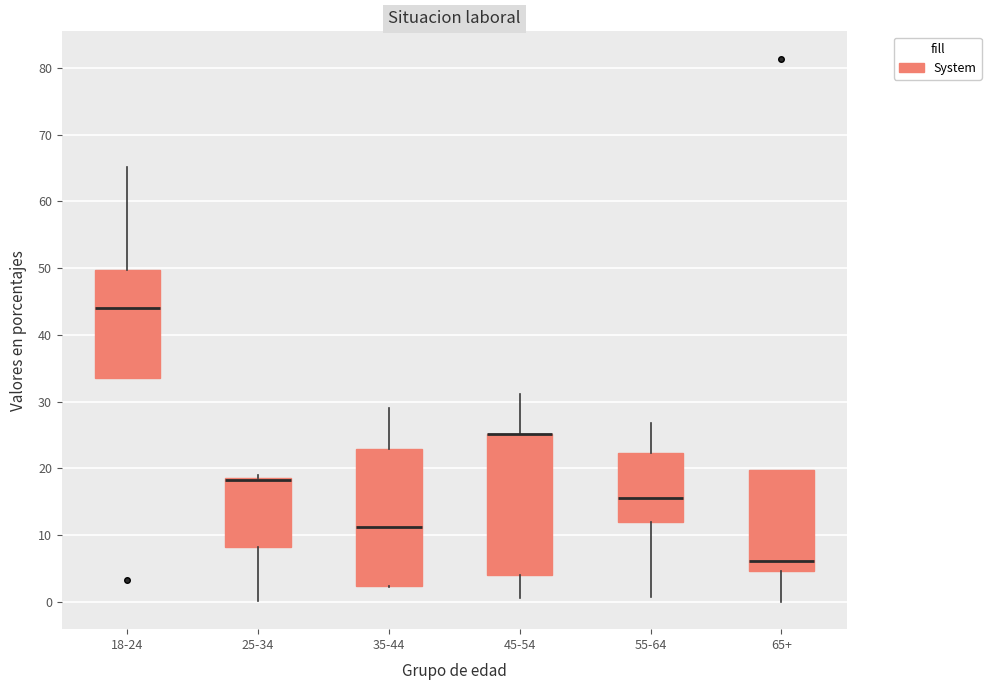

Reading left to right, read every box against the y-axis: the position of its median line, the range the box covers, and the ends of its whiskers. The values are not printed on the chart, so give them approximately, as read against the axis.

18-24: median 44, box 34 to 50, whiskers 34 to 65
25-34: median 18 (drawn on the box's upper edge), box 8 to 19, whiskers 0 to 19 (just above the box's upper edge)
35-44: median 11, box 2 to 23, whiskers 2 to 29
45-54: median 25 (drawn on the box's upper edge), box 4 to 25, whiskers 1 to 31
55-64: median 16, box 12 to 22, whiskers 1 to 27
65+: median 6, box 5 to 20, whiskers 0 to 20